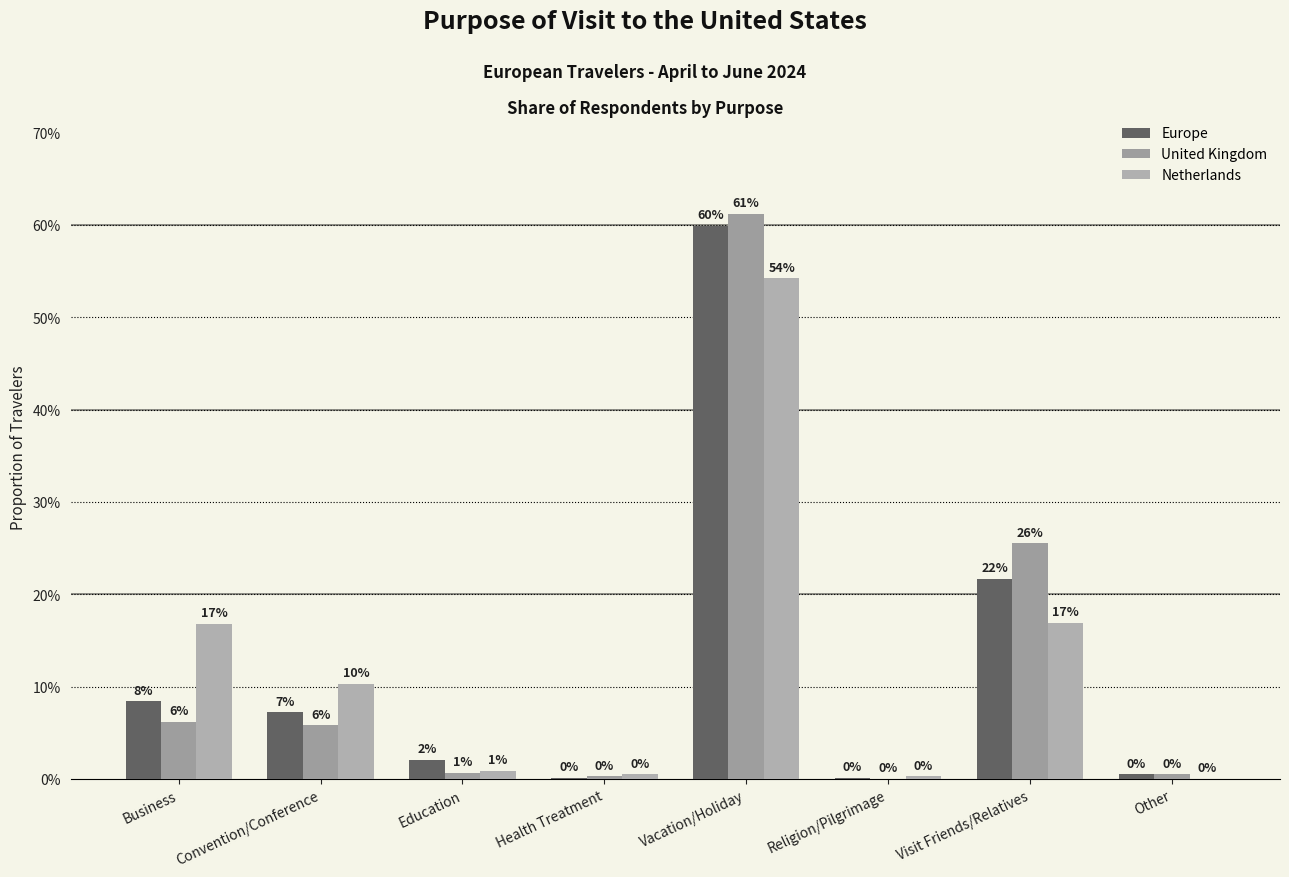

Are the bars grouped side by side (vs. stacked)?

Yes